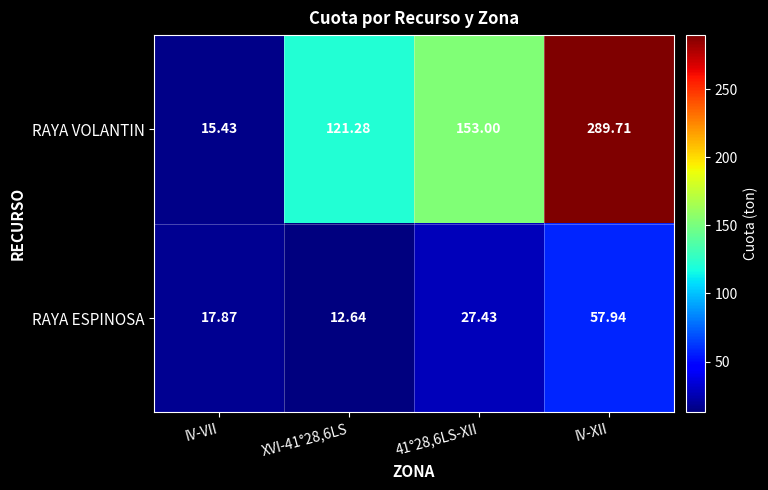

How many data points does each series have?

4